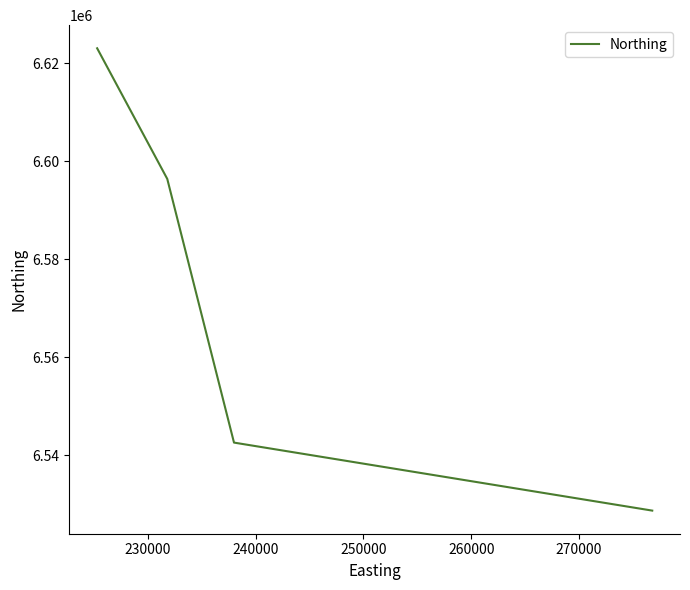

What is the sum of all values?

26290769